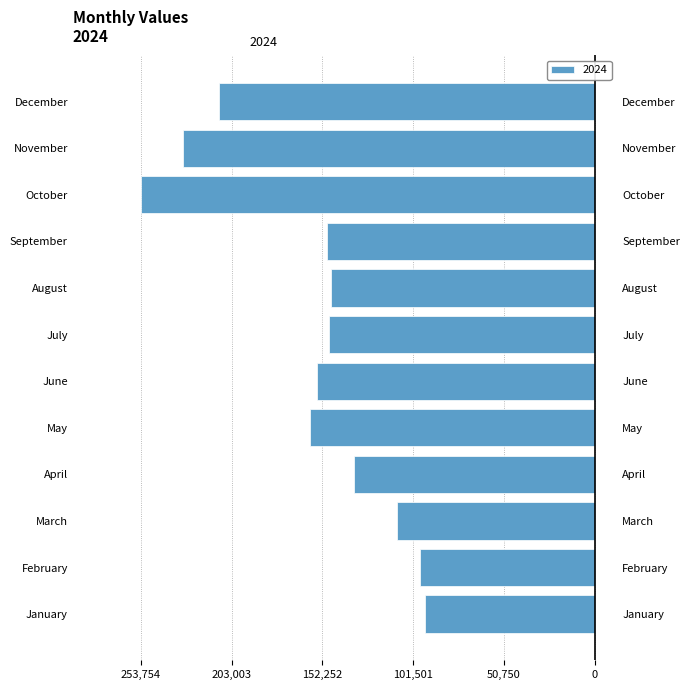

How many data points are above -148257?

5